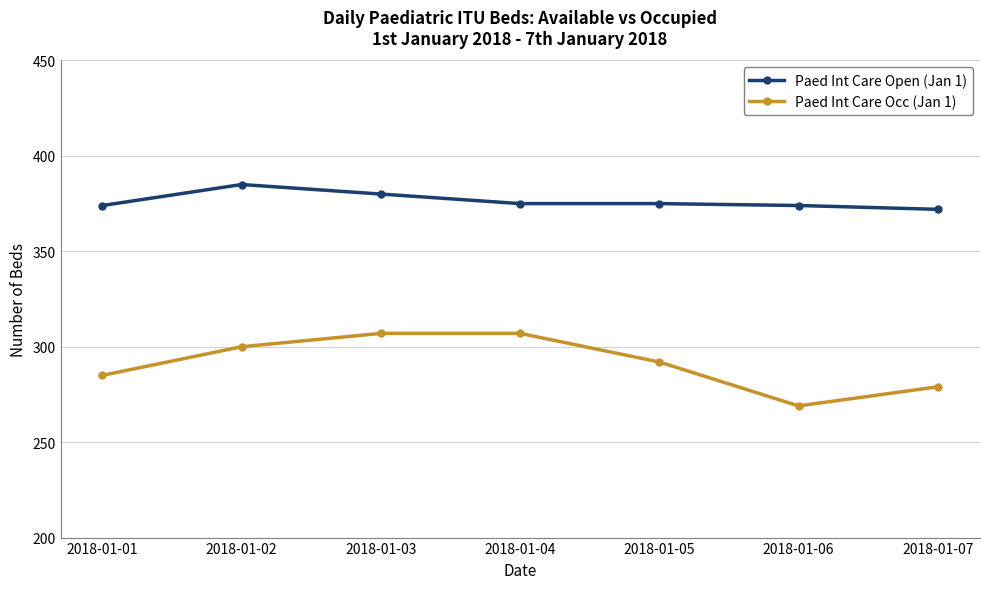

What is the value of the Paed Int Care Open (Jan 1) point at the 5th from the left?

375